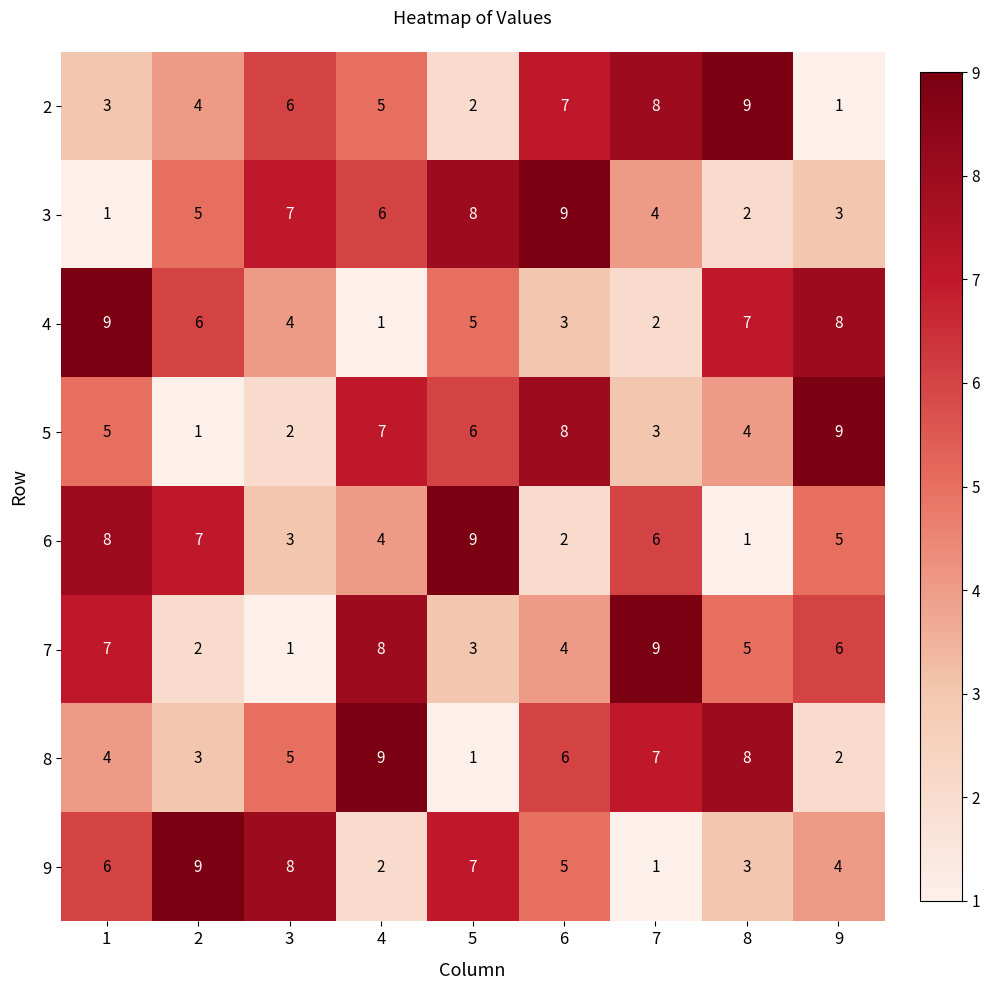

At which label does 2 first exceed 5?

3